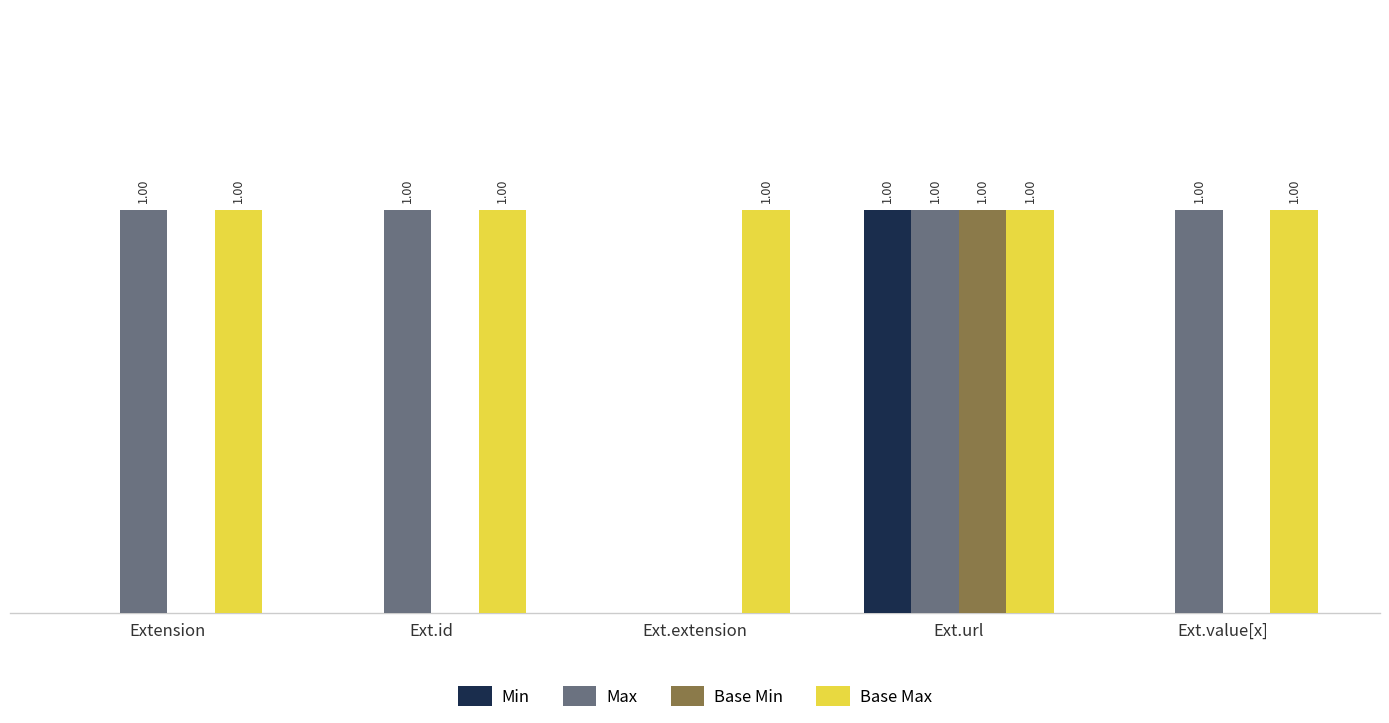

Are the bars grouped side by side (vs. stacked)?

Yes